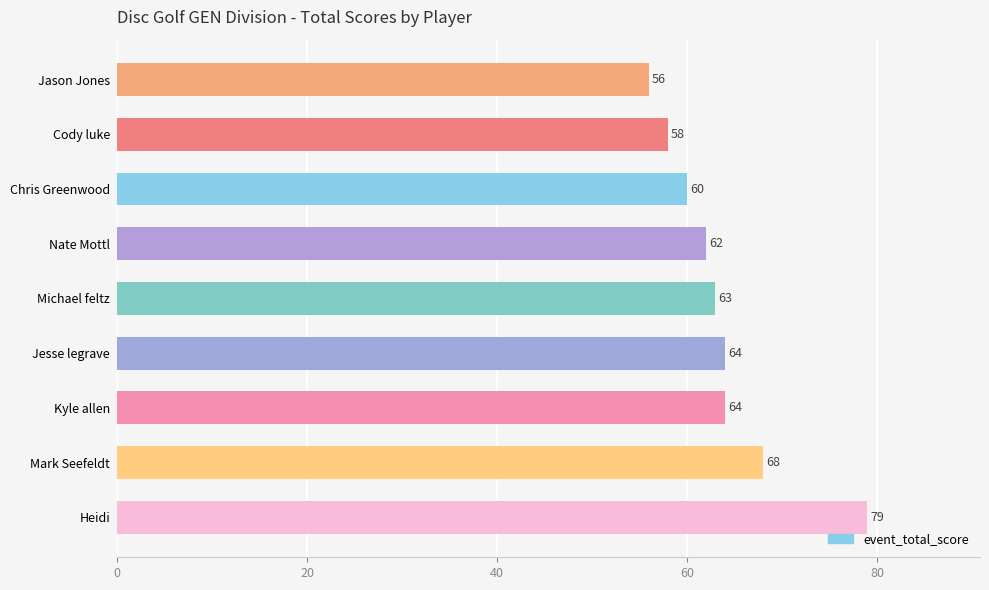

How many values are below 63?

4